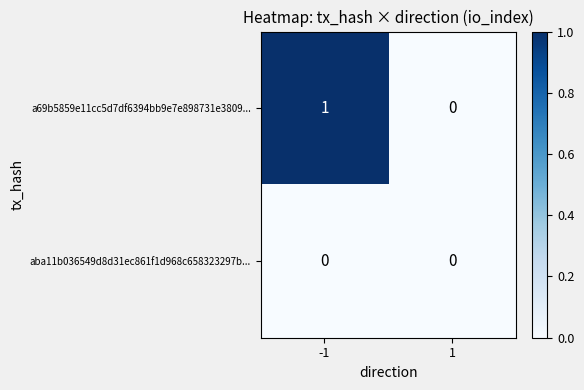

Reading left to right, list all the values displayed in this chart.

a69b5859e11cc5d7df6394bb9e7e898731e3809...: 1	0
aba11b036549d8d31ec861f1d968c658323297b...: 0	0